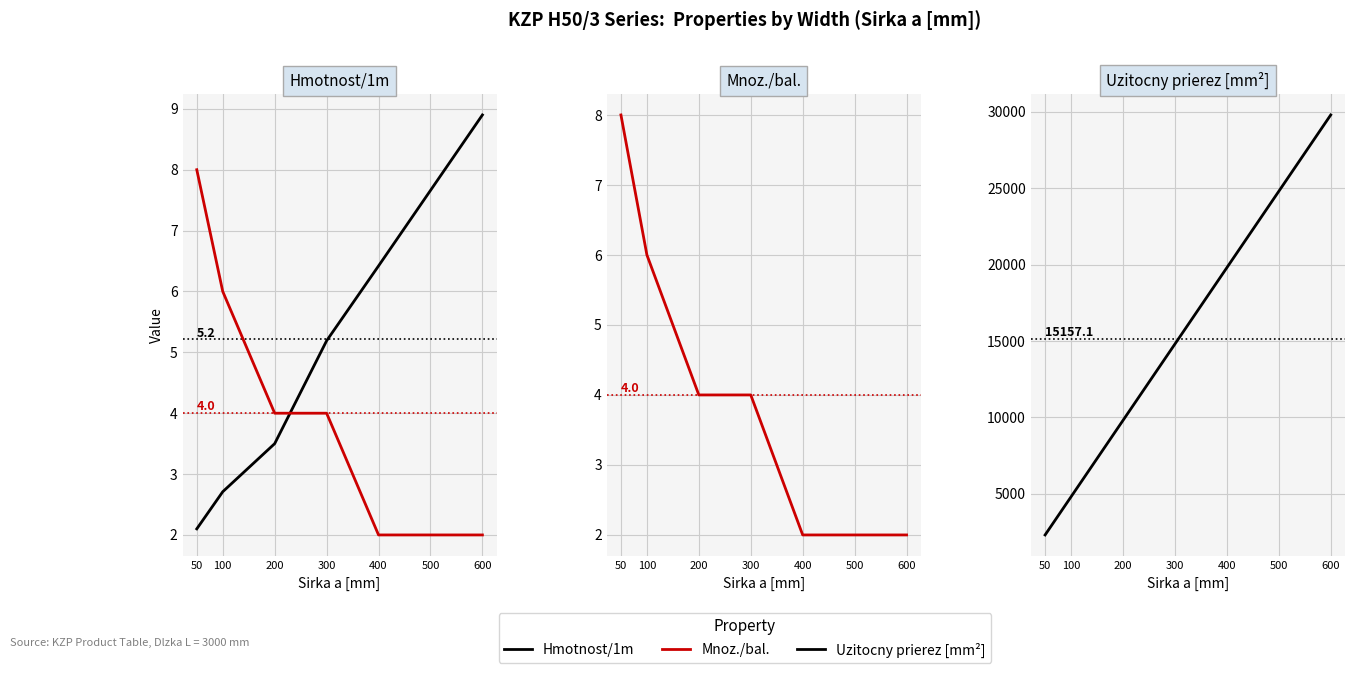

Which series has the widest spread of values?

Uzitocny prierez [mm²]